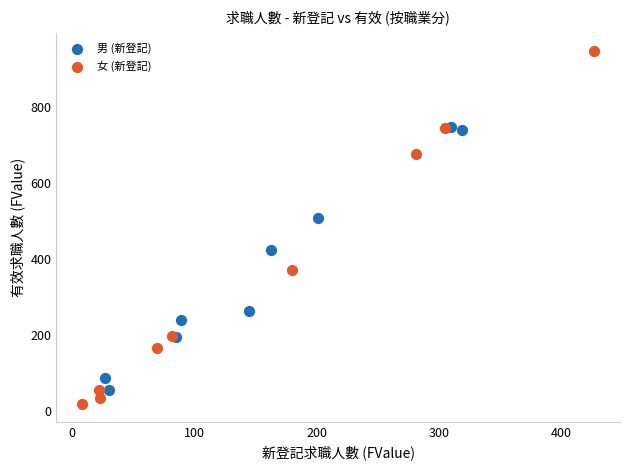

Which series has the widest spread of Y values?

女 (新登記)